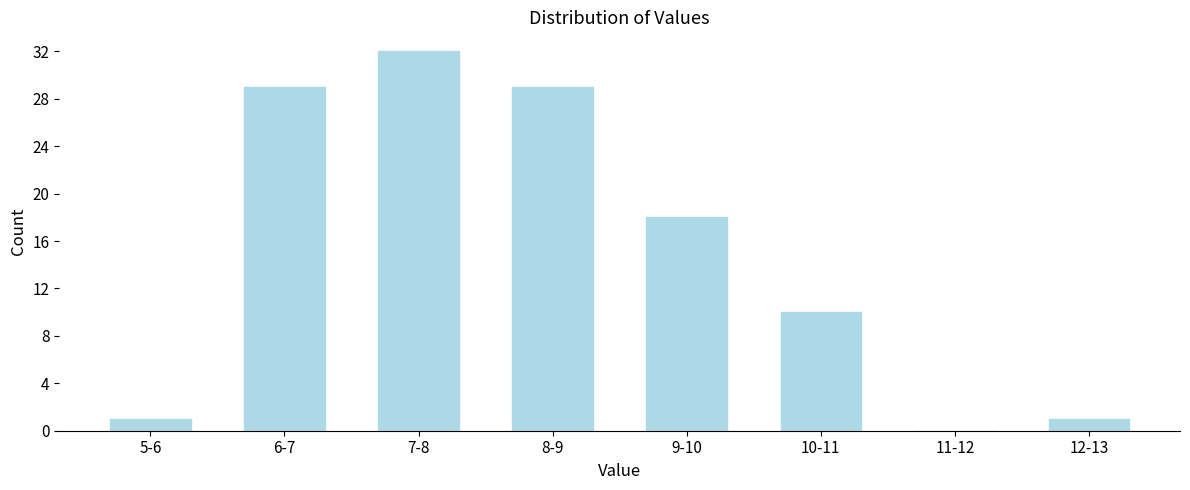

Reading left to right, what are all the values shown in this chart?

5-6=1	6-7=29	7-8=32	8-9=29	9-10=18	10-11=10	11-12=0	12-13=1